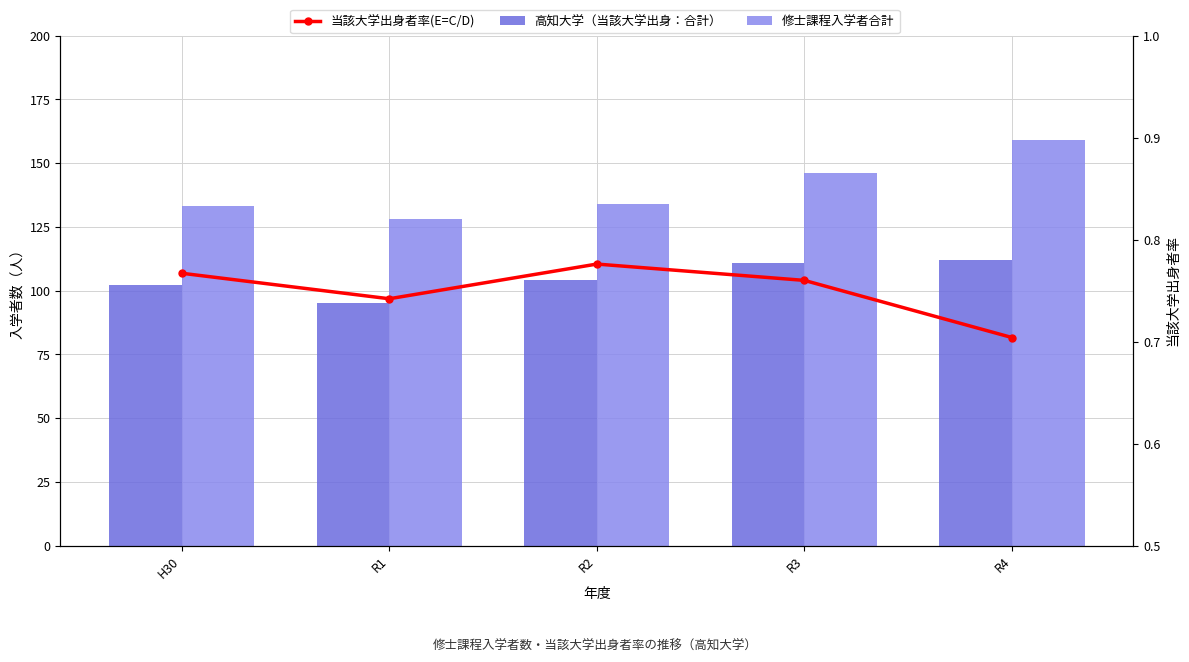

Is it true that 修士課程入学者合計 equals 133.0 at H30?

True